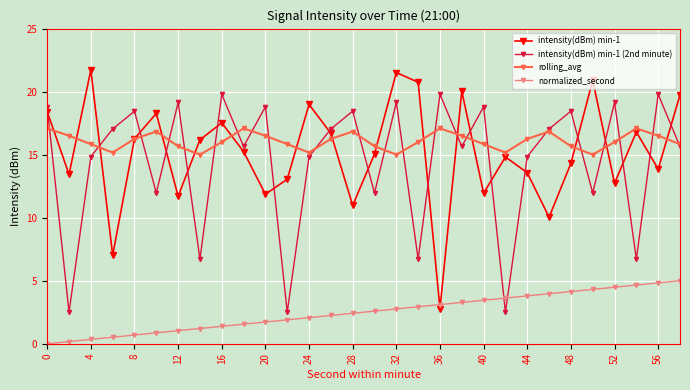

Which series has the largest range (max minus min)?

intensity(dBm) min-1